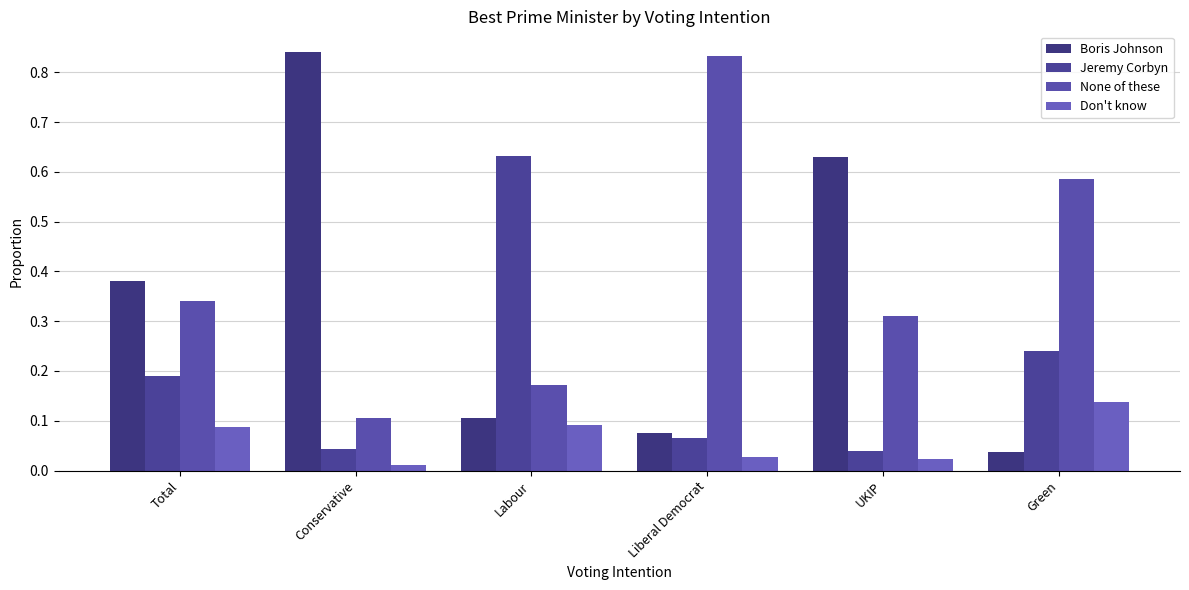

What is the average value of the None of these series?

0.4